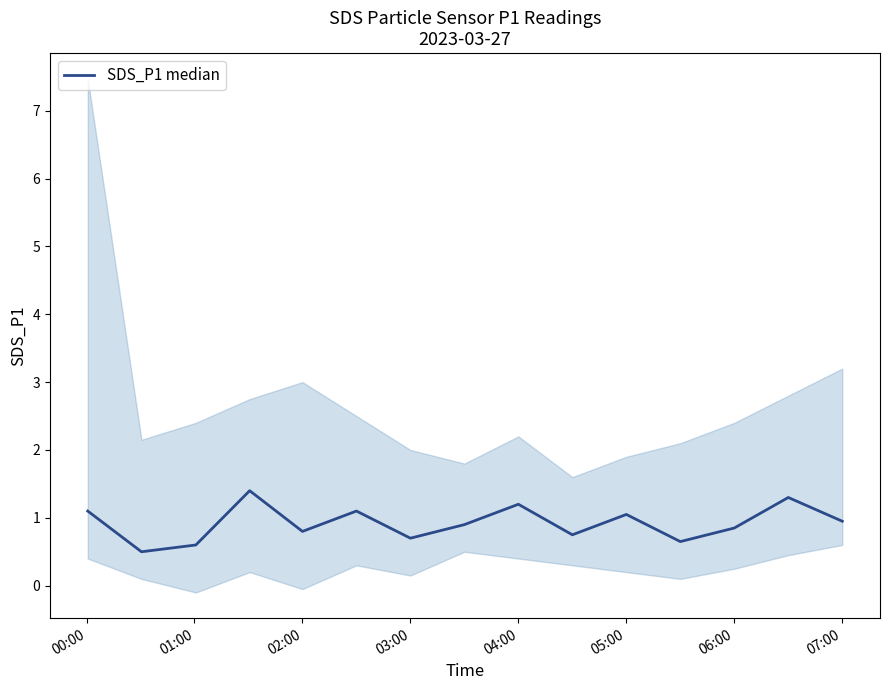

Is it true that the value at 11 is 0.2?

False